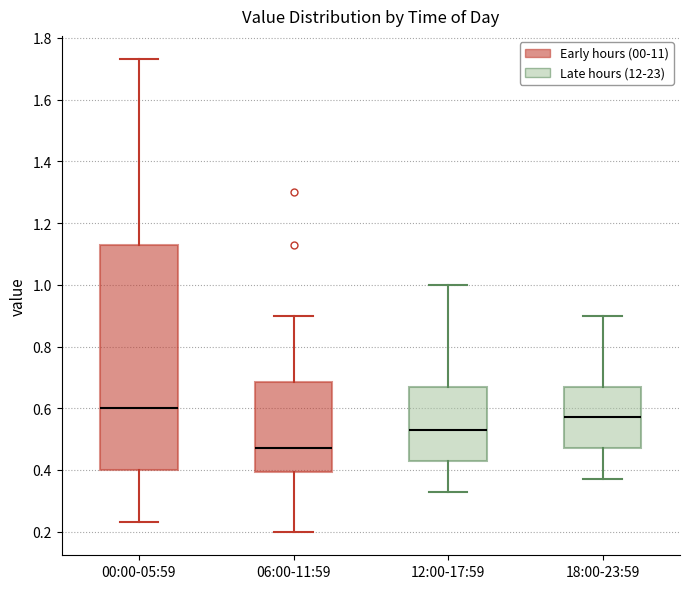

Reading left to right, transcribe this box plot: for each box, give where its median line is, the range the box spans, and where its two whiskers end, as read against the y-axis. The values are not printed on the chart, so give them approximately, as read against the axis.

00:00-05:59: median 0.60, box 0.40 to 1.14, whiskers 0.24 to 1.74
06:00-11:59: median 0.48, box 0.40 to 0.68, whiskers 0.20 to 0.90
12:00-17:59: median 0.54, box 0.44 to 0.68, whiskers 0.34 to 1.00
18:00-23:59: median 0.58, box 0.48 to 0.68, whiskers 0.38 to 0.90